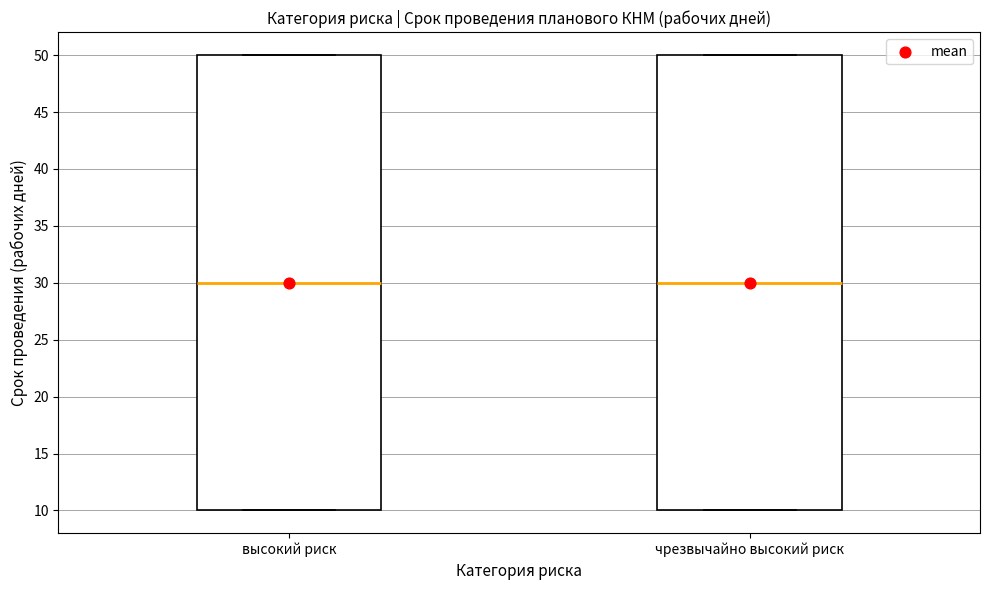

Reading left to right, read every box against the y-axis: the position of its median line, the range the box covers, and the ends of its whiskers. The values are not printed on the chart, so give them approximately, as read against the axis.

высокий риск: median 30, box 10 to 50, whiskers 10 to 50
чрезвычайно высокий риск: median 30, box 10 to 50, whiskers 10 to 50